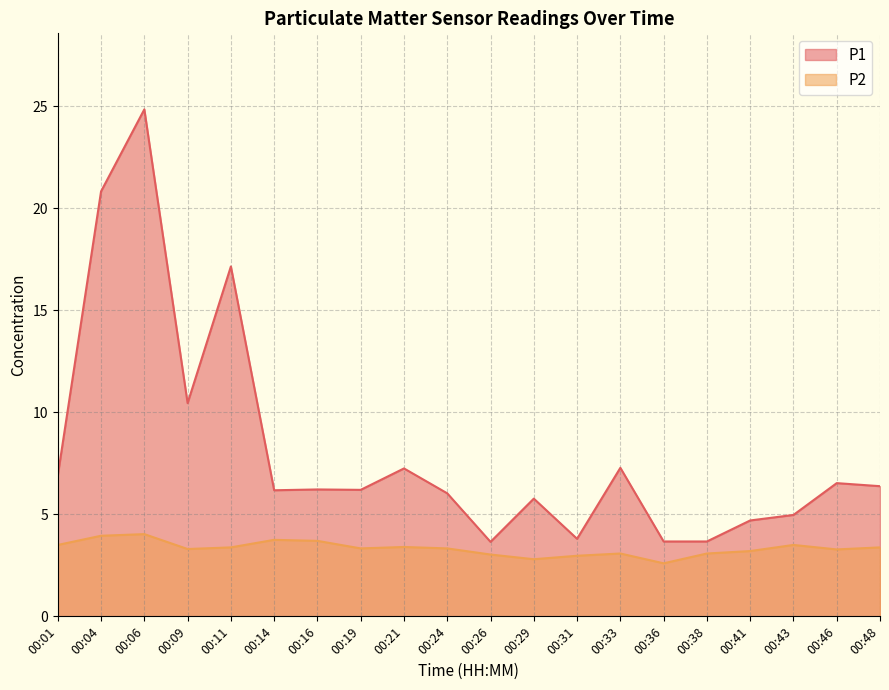

Rank the series by their maximum value, from lowest to highest.

P2, P1